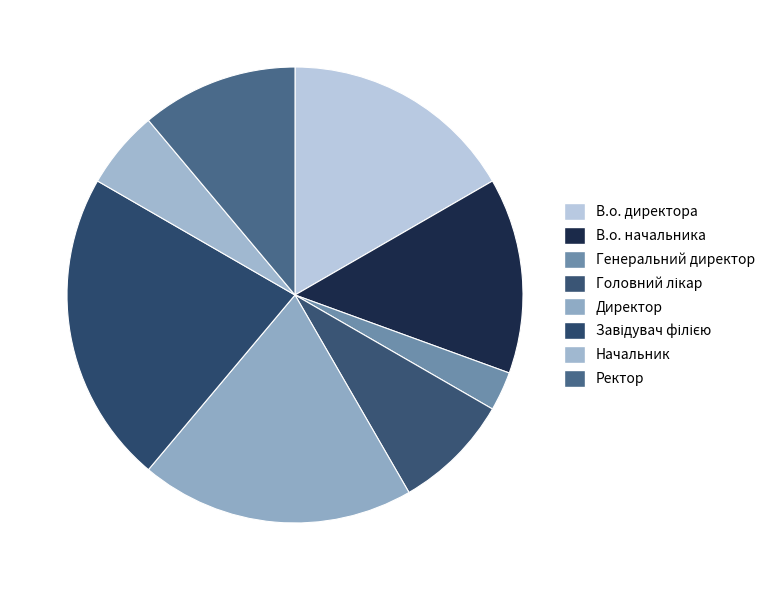

Rank the categories by value from highest to lowest.

Завідувач філією, Директор, В.о. директора, В.о. начальника, Ректор, Головний лікар, Начальник, Генеральний директор